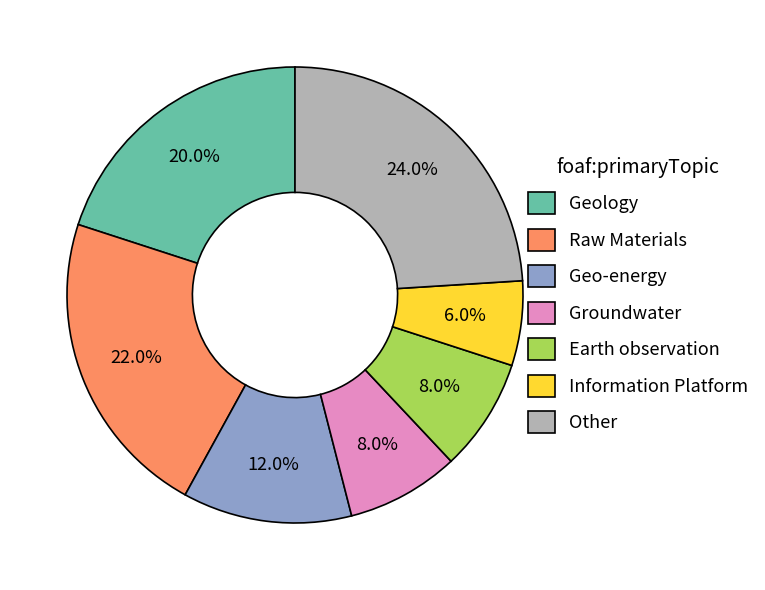

How many slices are in this pie chart?

7